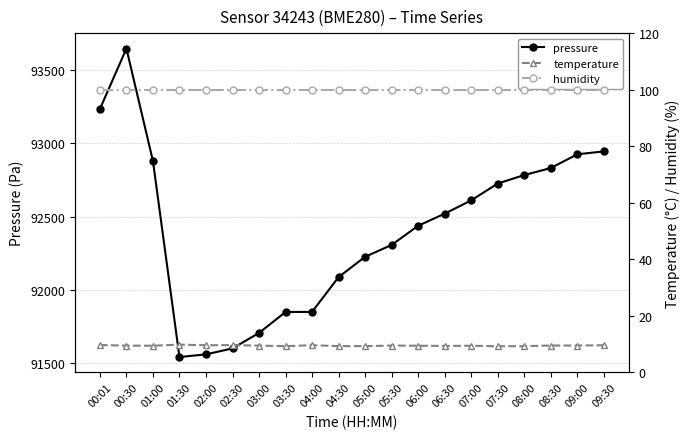

Which series has the largest range (max minus min)?

pressure